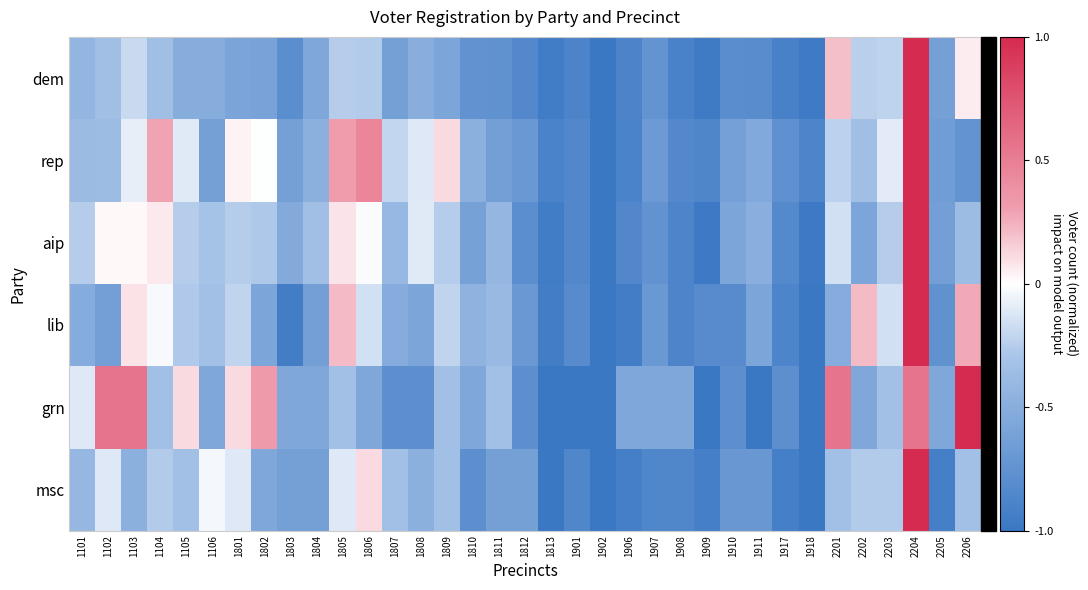

How many categories are shown in the chart?

35